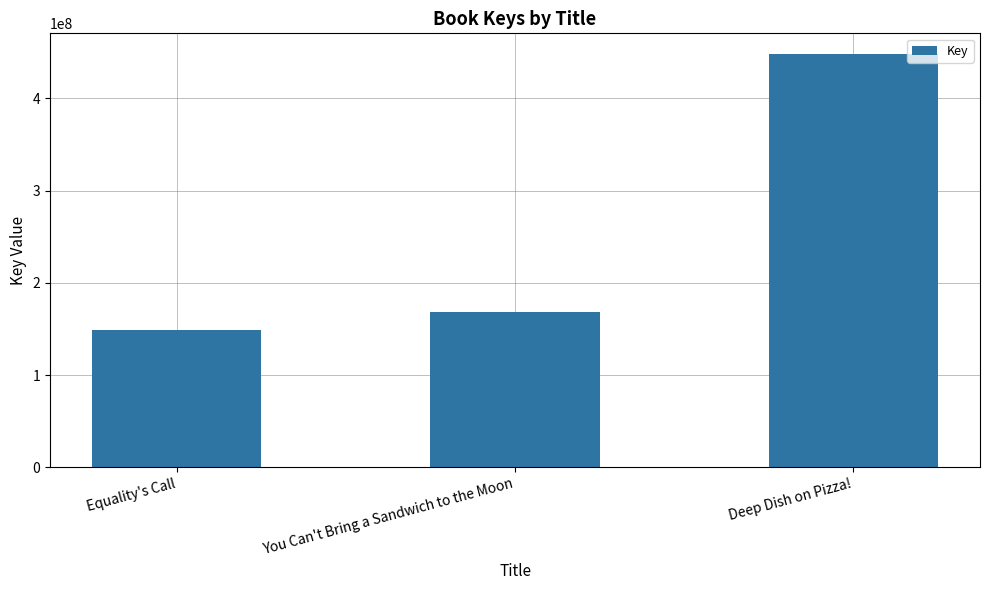

The value at You Can't Bring a Sandwich to the Moon is 168024069. True or false?

True